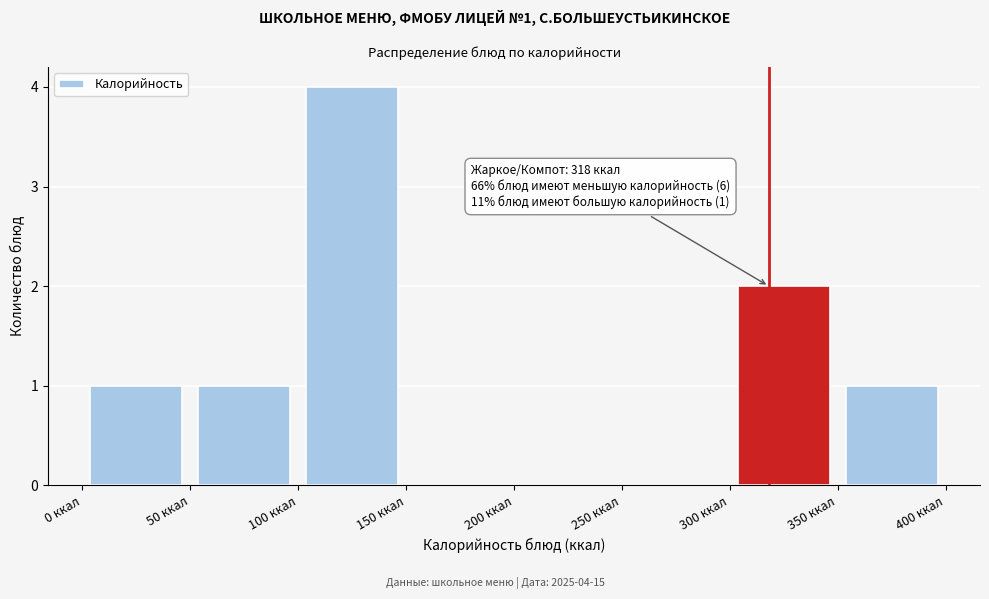

Which range on the x-axis has the tallest bar?

100 to 150